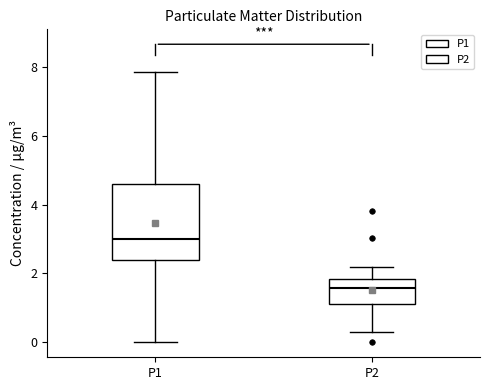

Comparing the boxes themselves (not the whiskers), which one is the tallest?

P1